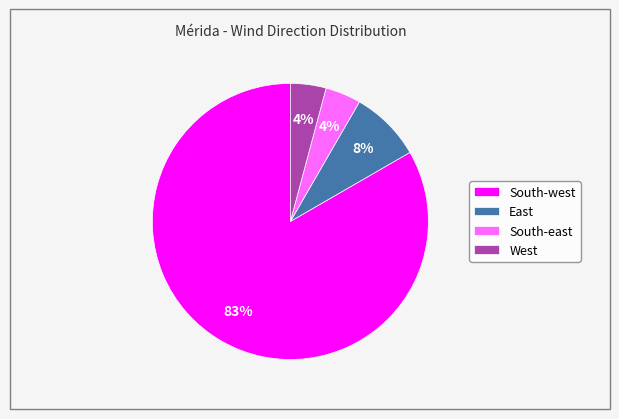

Which category has the biggest portion of the pie?

South-west